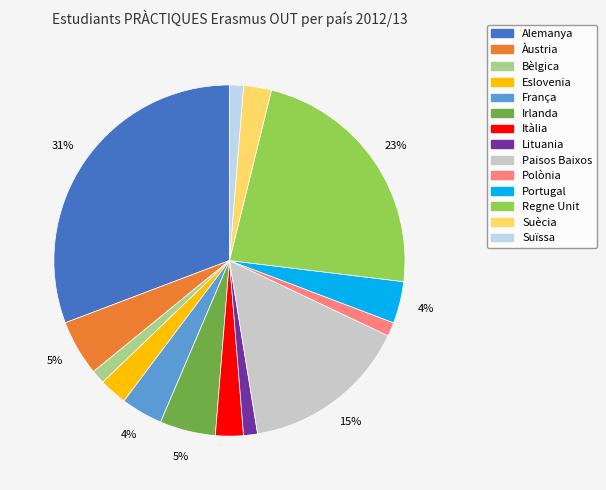

How many slices are in this pie chart?

14